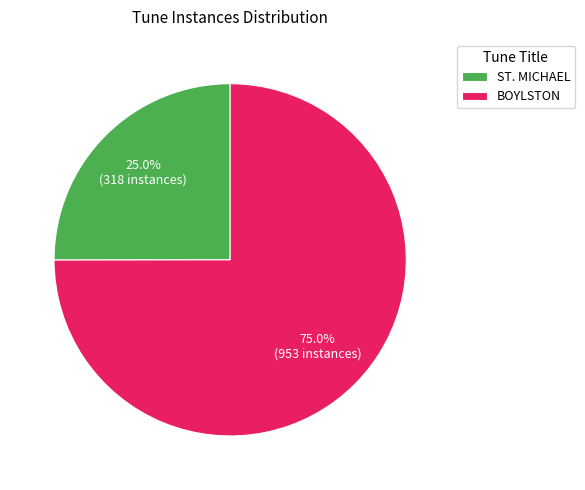

Is there a majority slice in this chart?

Yes